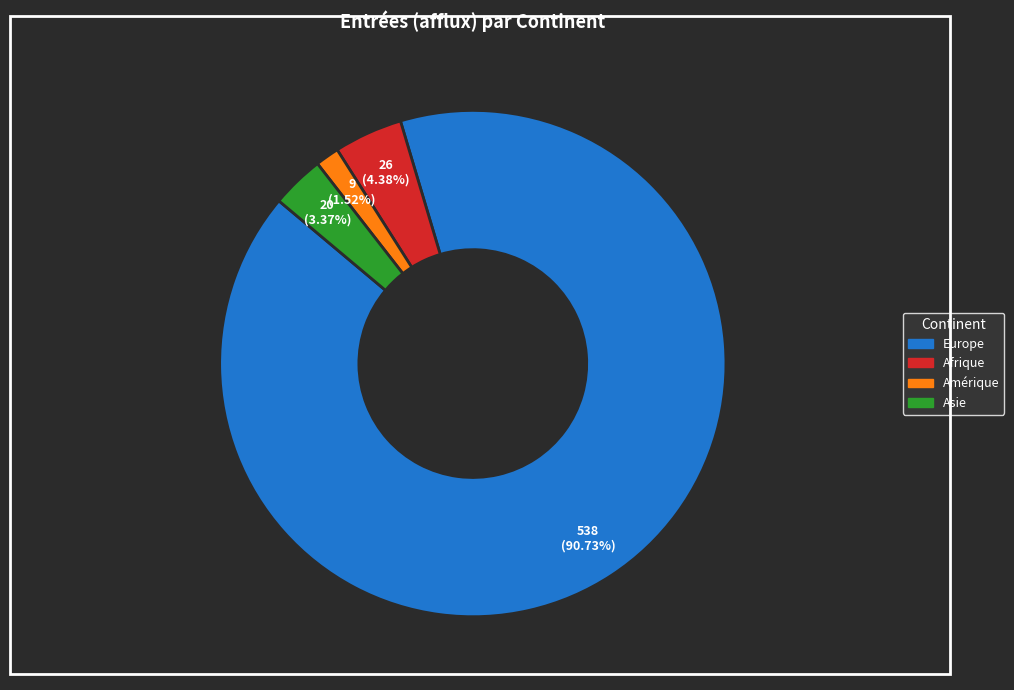

Is Afrique the majority of the pie?

No